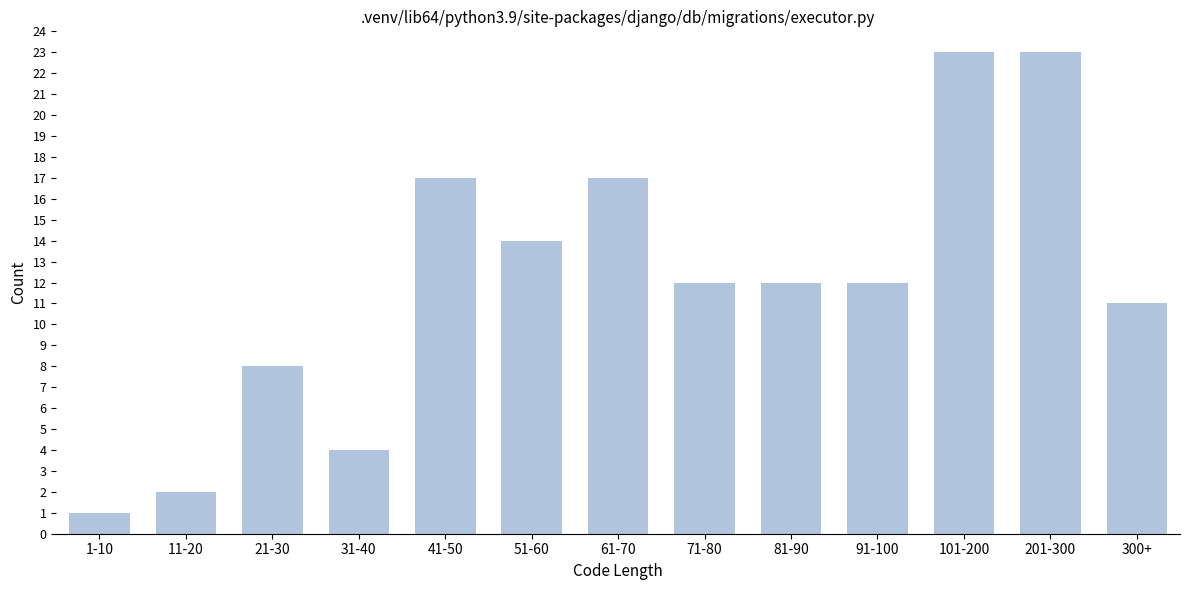

Reading left to right, extract all data points from this chart.

1-10=1	11-20=2	21-30=8	31-40=4	41-50=17	51-60=14	61-70=17	71-80=12	81-90=12	91-100=12	101-200=23	201-300=23	300+=11